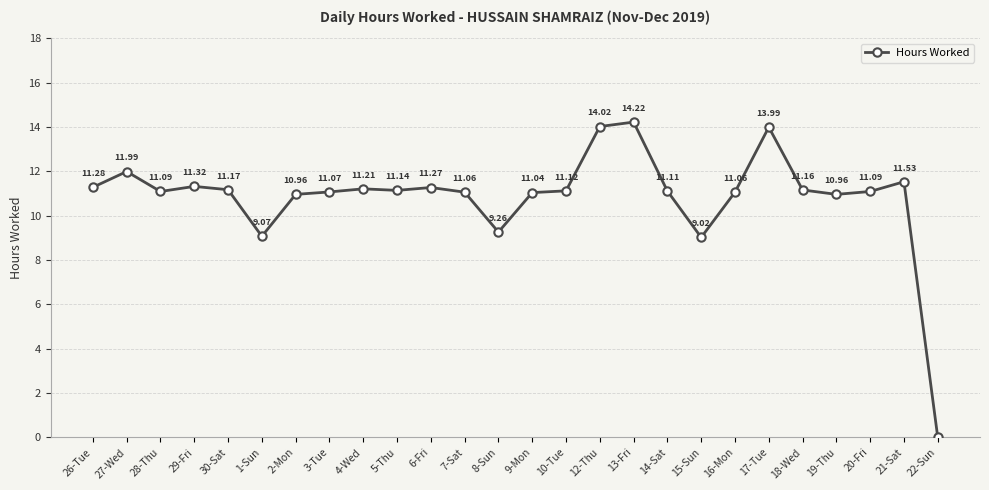

Reading left to right, list all the values displayed in this chart.

11.3	12.0	11.1	11.3	11.2	9.1	11.0	11.1	11.2	11.1	11.3	11.1	9.3	11.0	11.1	14.0	14.2	11.1	9.0	11.1	14.0	11.2	11.0	11.1	11.5	0.0